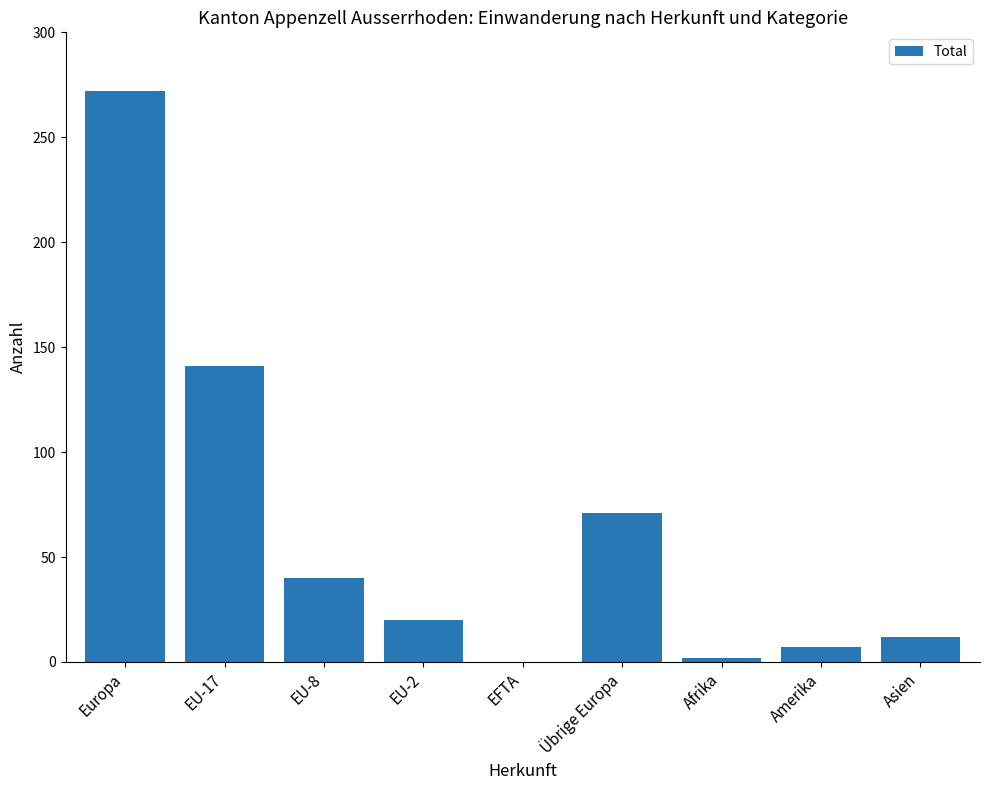

Count the number of categories in the chart.

9